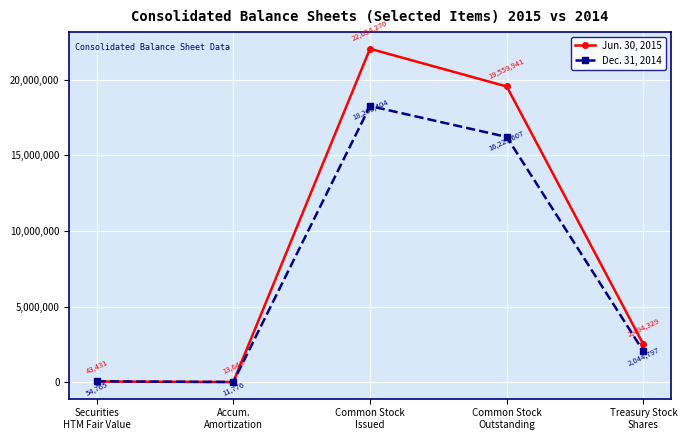

What is the label of the 3rd point from the right?

Common Stock
Issued